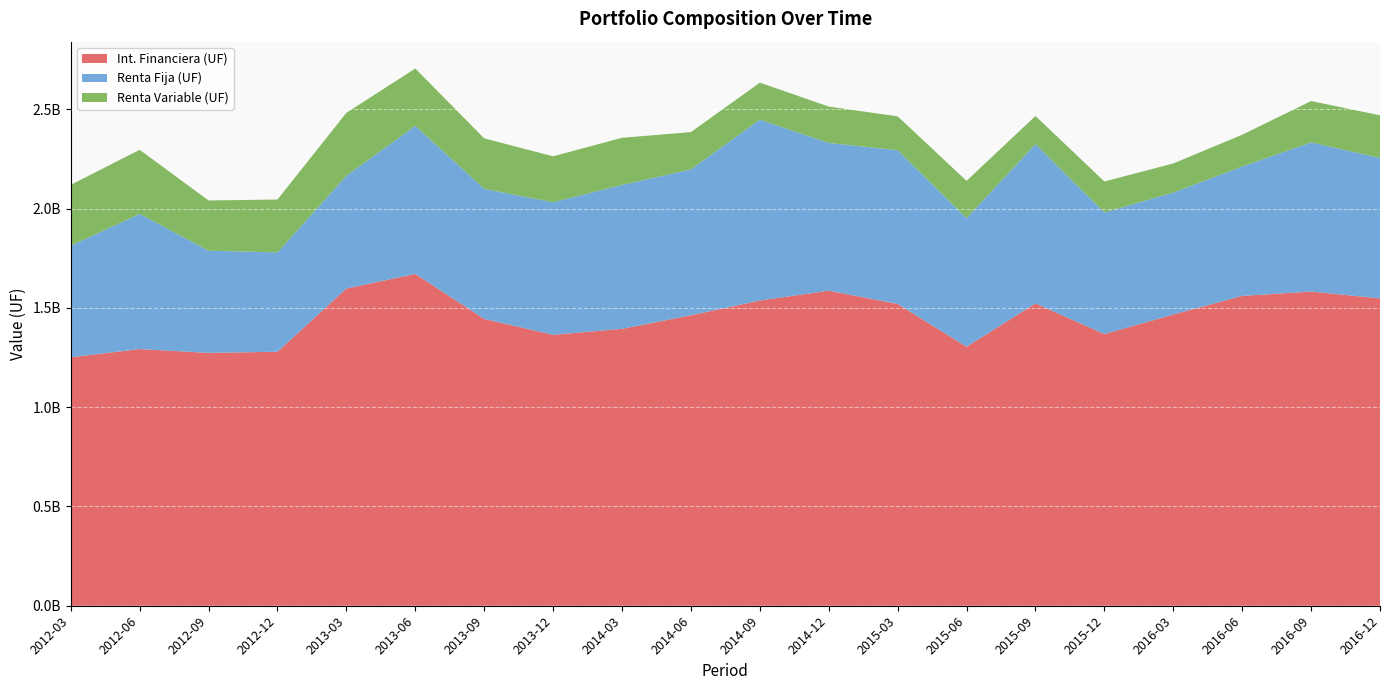

Reading right to left, what are all the values shown in this chart?

Int. Financiera (UF): 2016-12=1547431806.9	2016-09=1581804429.1	2016-06=1559966161.6	2016-03=1466218594.7	2015-12=1367936177.4	2015-09=1522145422.2	2015-06=1303939961.1	2015-03=1519628191.2	2014-12=1586213980.6	2014-09=1536687081.7	2014-06=1462410203.9	2014-03=1394230922.9	2013-12=1364153200.5	2013-09=1443984141.6	2013-06=1670595763.7	2013-03=1597187177.8	2012-12=1278843245.8	2012-09=1273171758.2	2012-06=1292366694.8	2012-03=1250816932.5
Renta Fija (UF): 2016-12=707490564.2	2016-09=750893234.9	2016-06=651621519.2	2016-03=614022663.0	2015-12=612101834.4	2015-09=802348134.1	2015-06=647254534.1	2015-03=774083815.9	2014-12=743957011.3	2014-09=910738746.0	2014-06=734547080.9	2014-03=724430631.2	2013-12=667208415.2	2013-09=654944200.3	2013-06=745746160.9	2013-03=567775480.0	2012-12=500259517.7	2012-09=514547938.6	2012-06=680672810.2	2012-03=561913045.9
Renta Variable (UF): 2016-12=214306364.3	2016-09=208269755.6	2016-06=159893715.4	2016-03=146646180.4	2015-12=155924675.4	2015-09=141378289.7	2015-06=188017426.7	2015-03=170329495.7	2014-12=183105171.0	2014-09=186201719.8	2014-06=187734521.0	2014-03=237382883.9	2013-12=231485213.4	2013-09=254197474.0	2013-06=288449911.4	2013-03=317006253.9	2012-12=266147410.0	2012-09=252738646.3	2012-06=322596342.3	2012-03=306465827.8